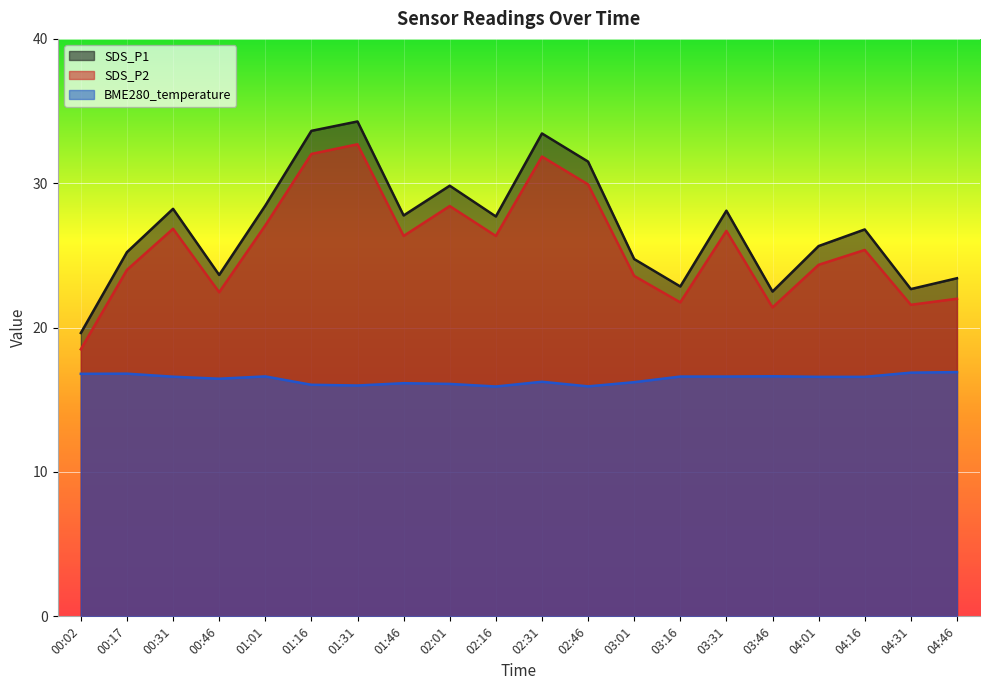

The SDS_P2 series shows 24.0 at 00:17. True or false?

True